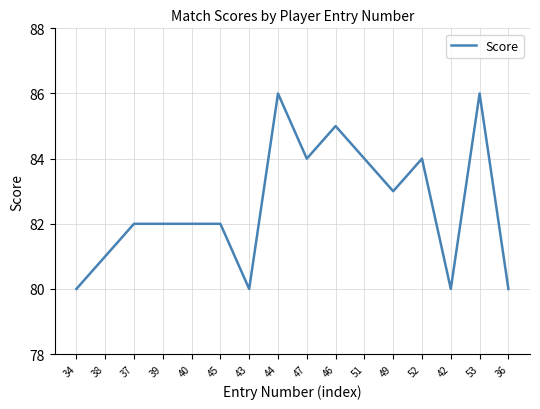

Which has a higher value, 46 or 42?

46